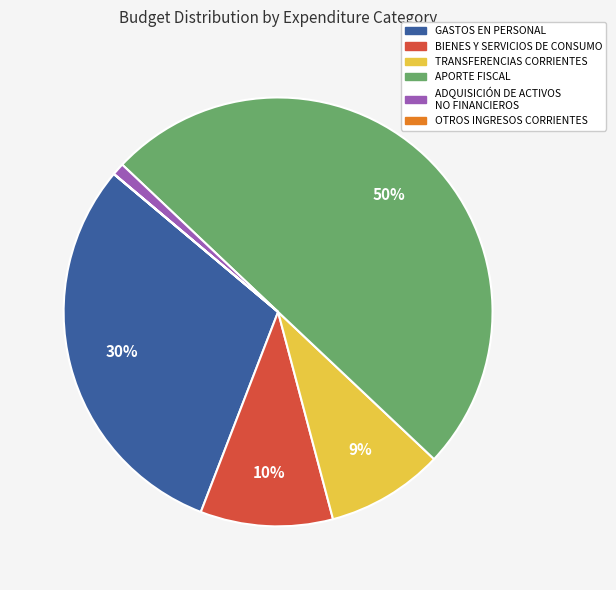

True or false: APORTE FISCAL accounts for 50% of the total.

True